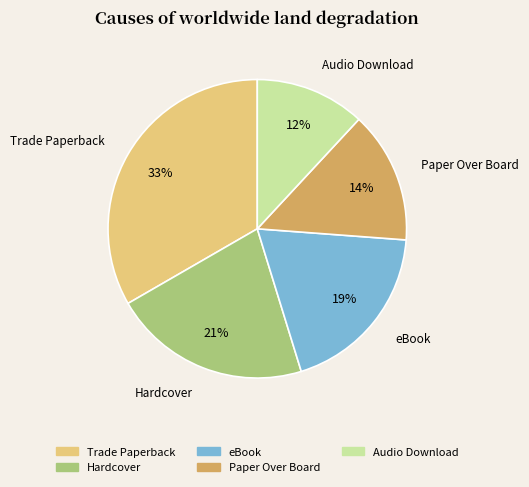

Which slice is the smallest?

Audio Download